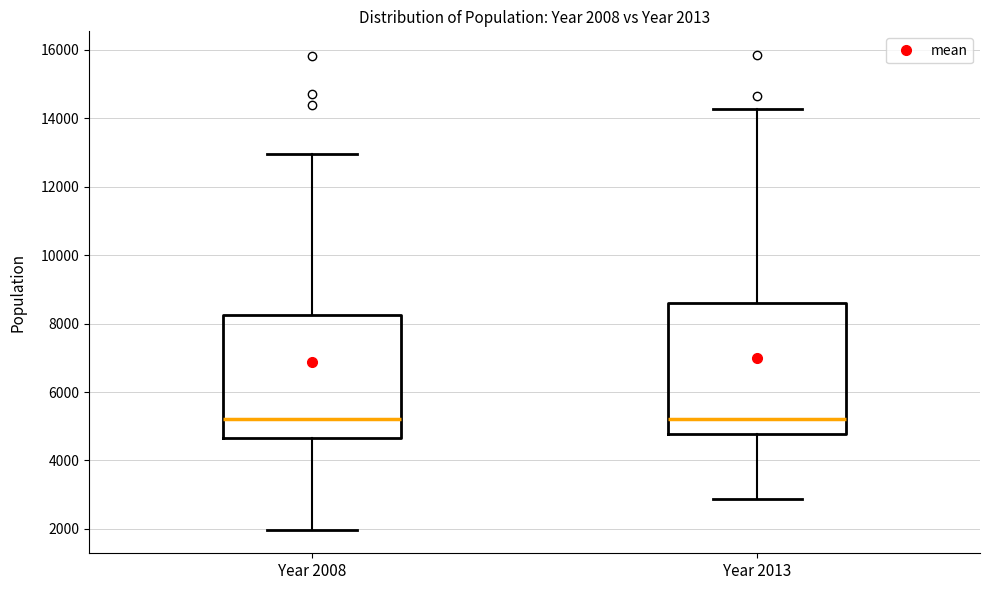

Which box is the tallest, from its lower edge to its upper edge?

Year 2013